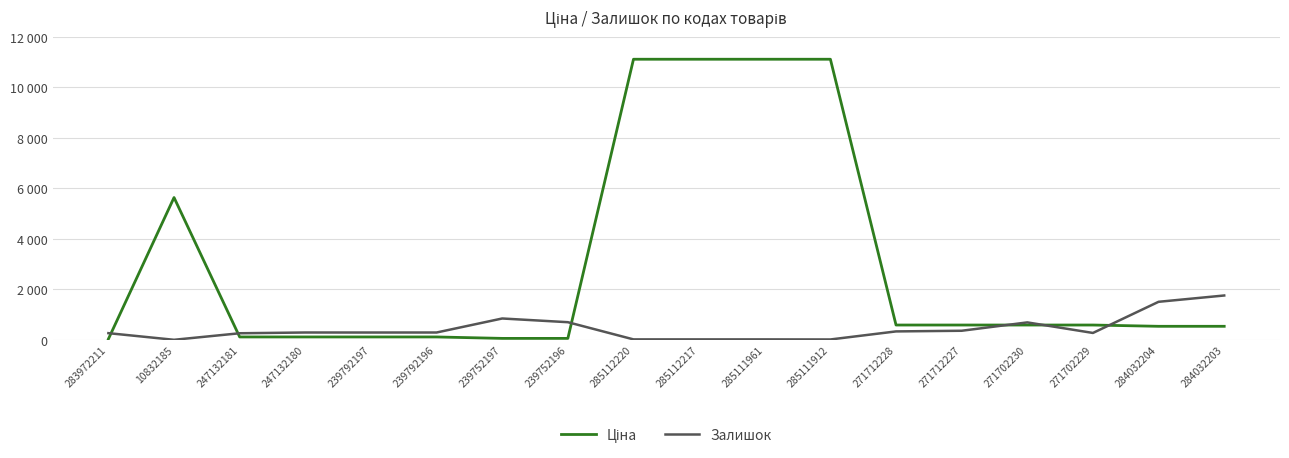

What is the minimum value for Залишок?

1.0